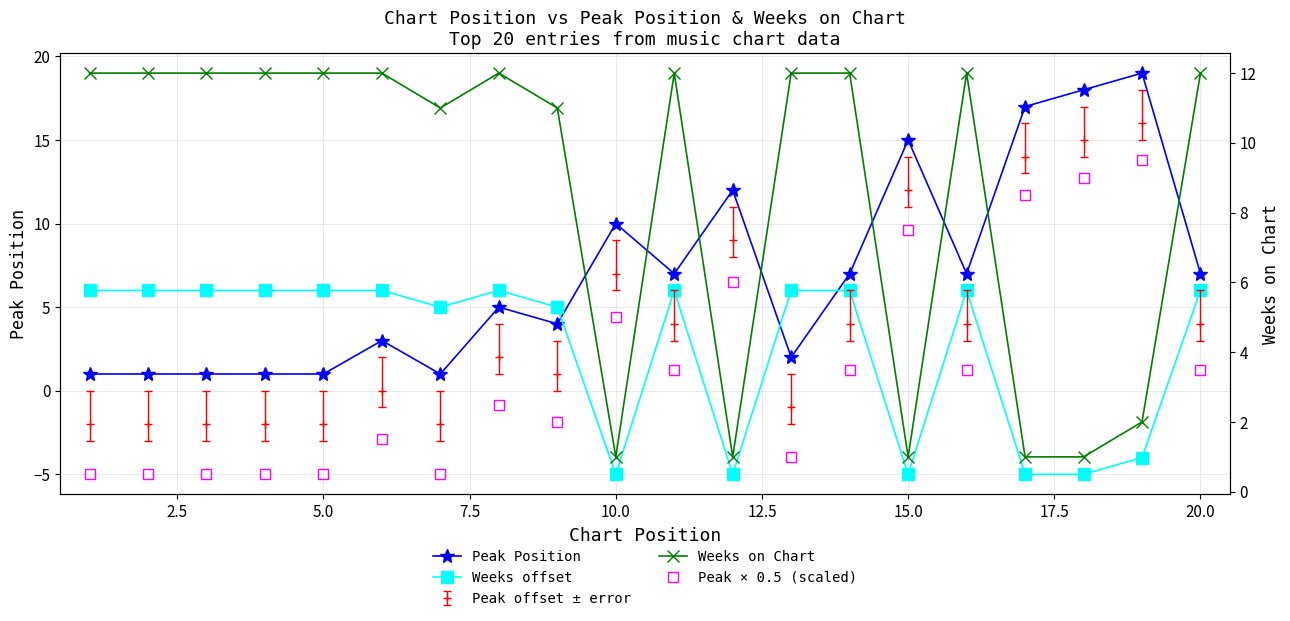

What is the total value across all series at 5.0?

19.5